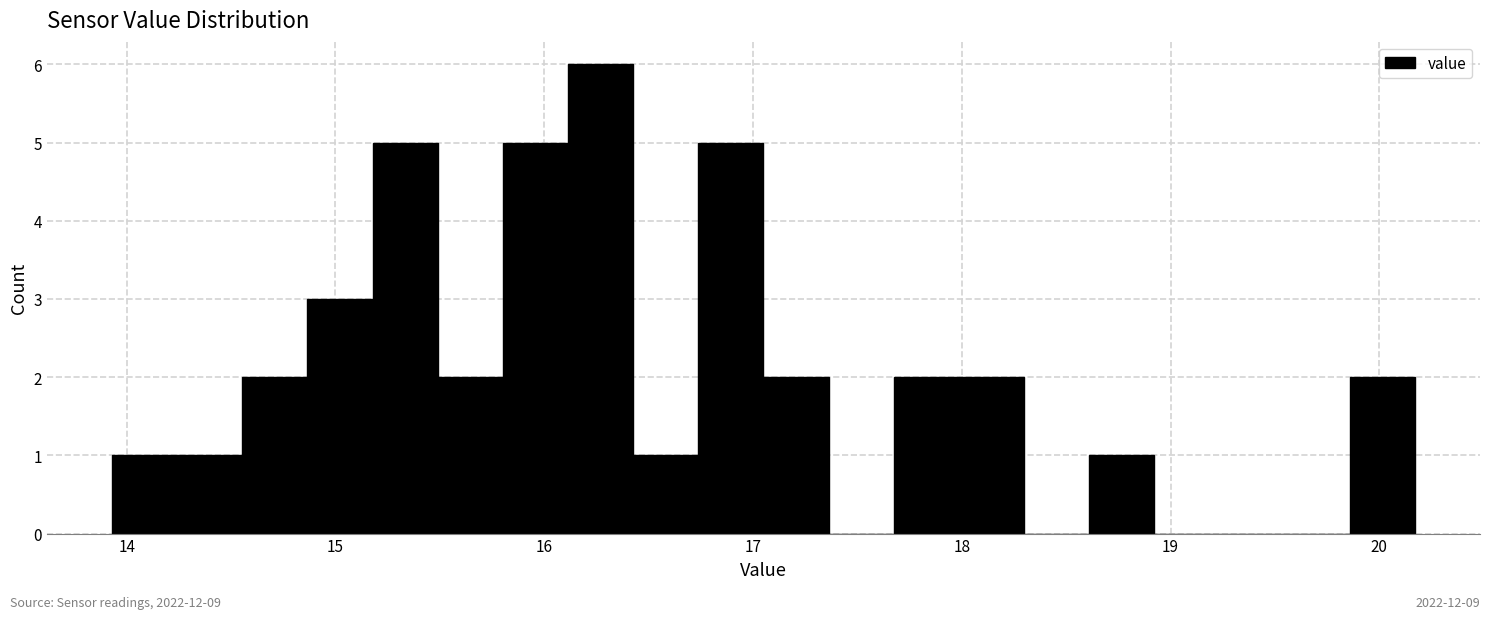

Read against the x-axis, roughly where is the centre of the tallest bar?

16.3